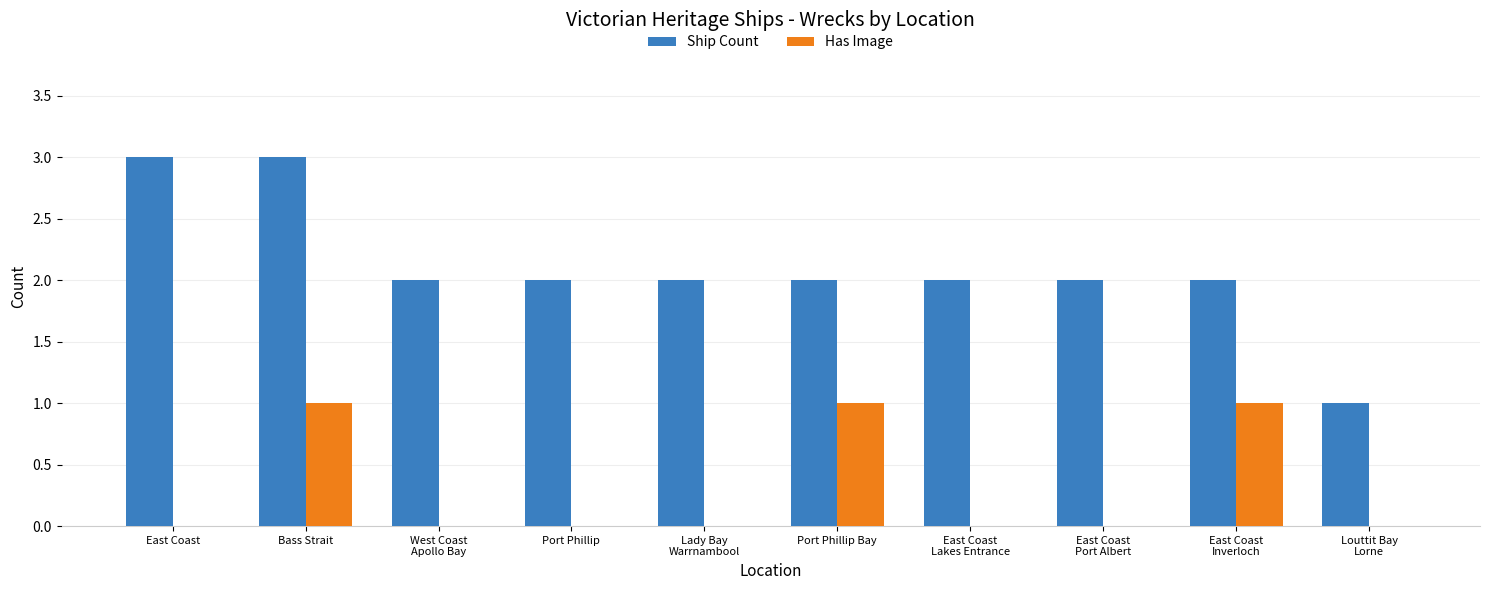

Which series has the largest total across all categories?

Ship Count